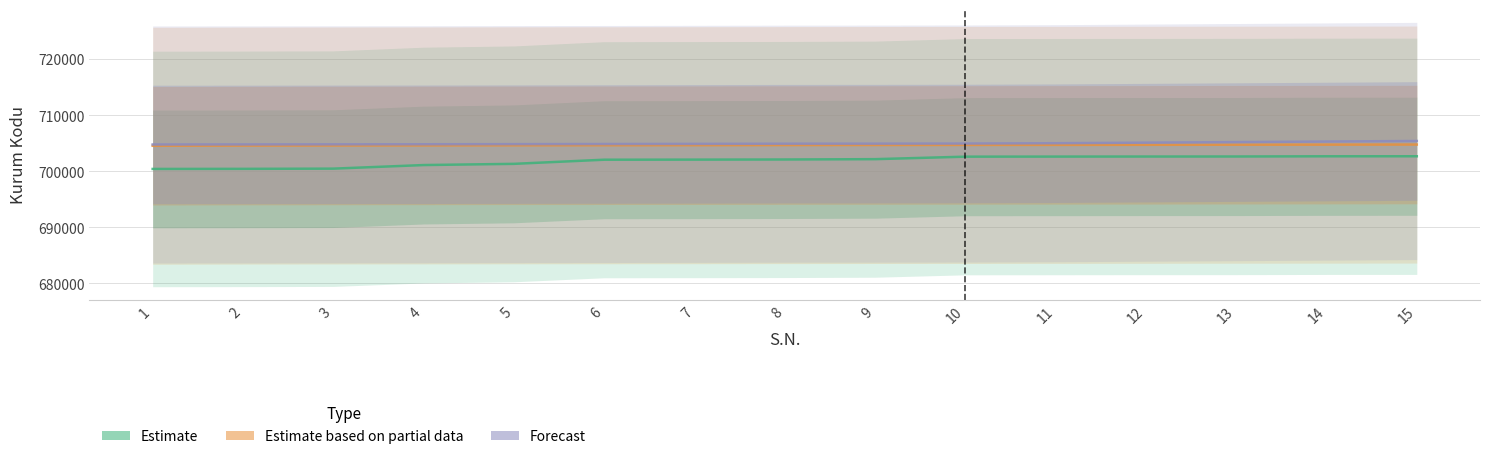

Which series has the largest range (max minus min)?

Estimate